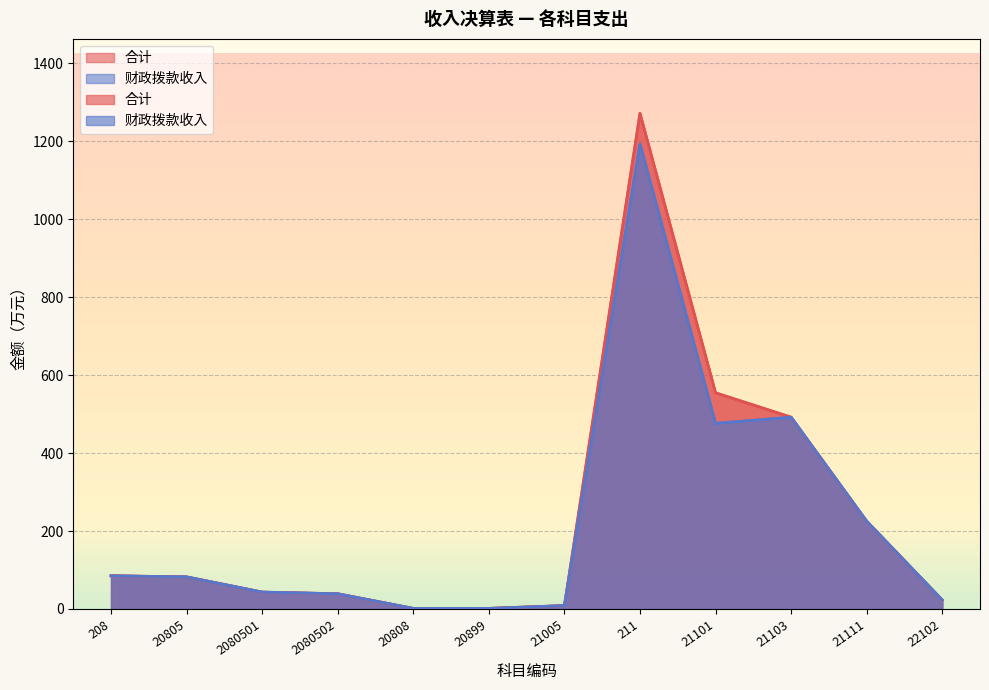

Reading right to left, transcribe all the data shown in this chart.

合计: 23.0	225.2	492.1	554.7	1272.1	8.6	1.5	1.4	39.0	43.3	82.3	85.1
财政拨款收入: 23.0	225.2	492.1	476.3	1193.7	8.6	1.5	1.4	39.0	43.3	82.3	85.1